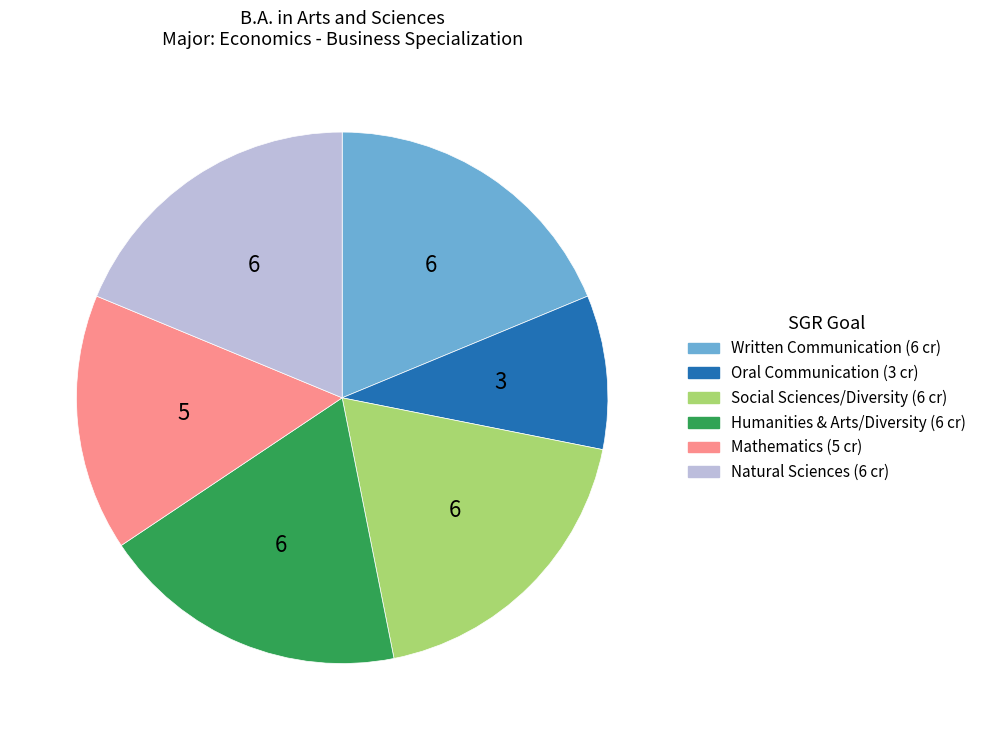

Is there any slice that represents more than half of the pie?

No